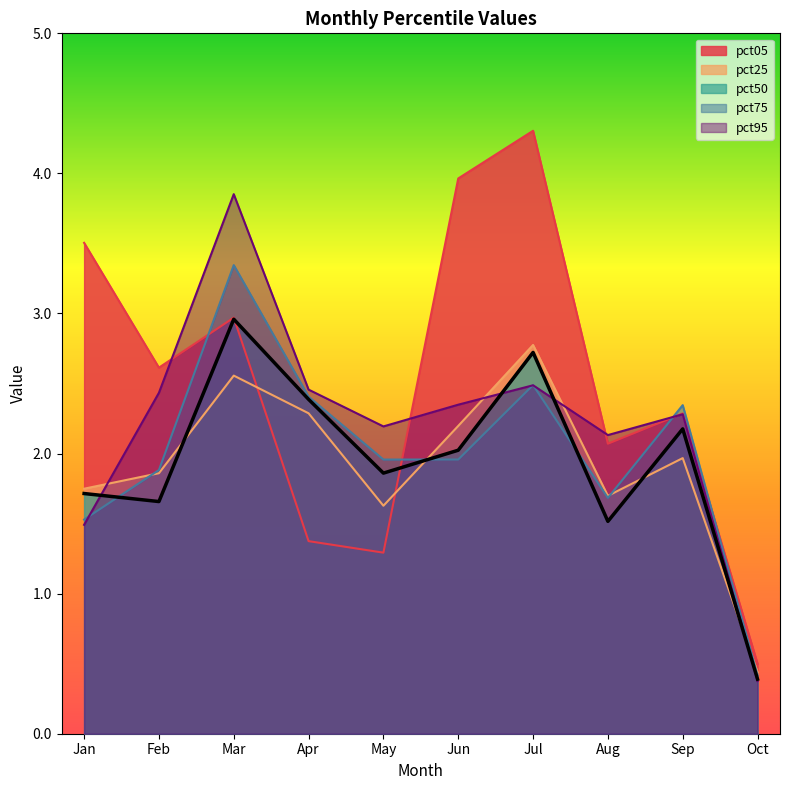

List the labels in order of value, smallest first.

Oct, Aug, Feb, Jan, May, Jun, Sep, Apr, Jul, Mar